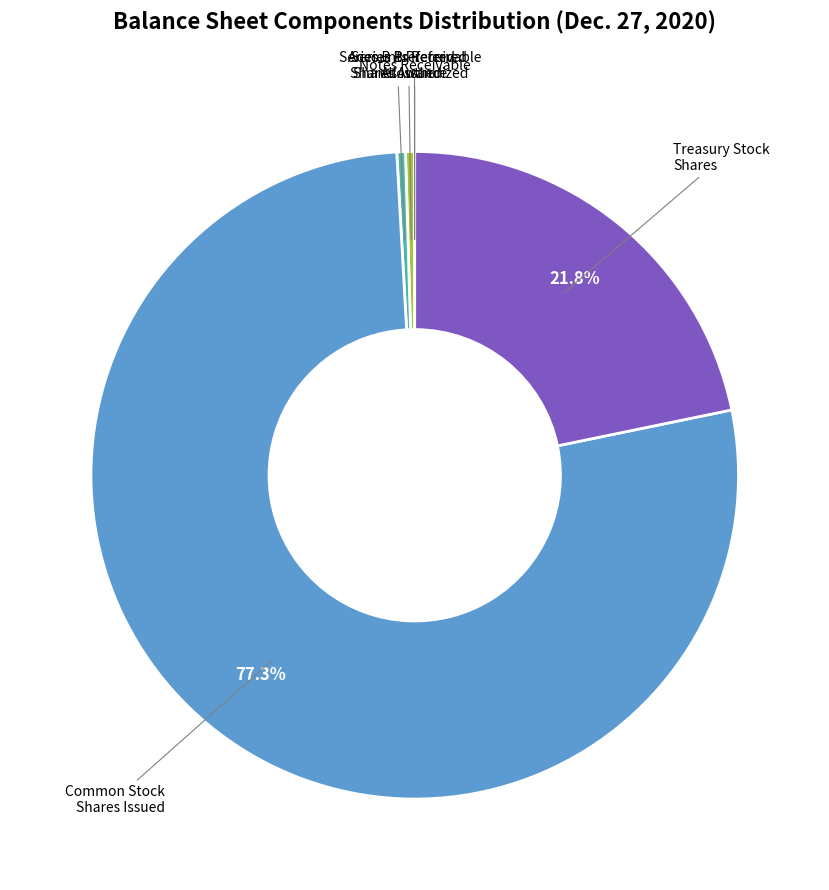

Is there any slice that represents more than half of the pie?

Yes